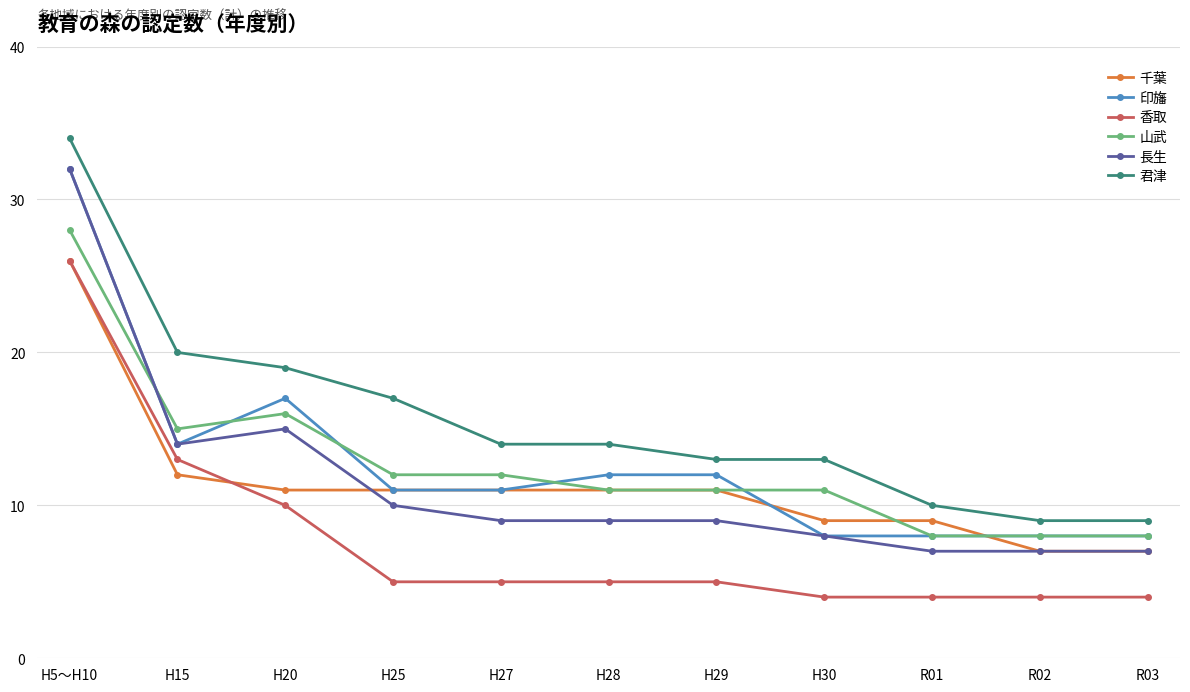

Reading right to left, transcribe all the data shown in this chart.

千葉: R03=7	R02=7	R01=9	H30=9	H29=11	H28=11	H27=11	H25=11	H20=11	H15=12	H5～H10=26
印旛: R03=8	R02=8	R01=8	H30=8	H29=12	H28=12	H27=11	H25=11	H20=17	H15=14	H5～H10=32
香取: R03=4	R02=4	R01=4	H30=4	H29=5	H28=5	H27=5	H25=5	H20=10	H15=13	H5～H10=26
山武: R03=8	R02=8	R01=8	H30=11	H29=11	H28=11	H27=12	H25=12	H20=16	H15=15	H5～H10=28
長生: R03=7	R02=7	R01=7	H30=8	H29=9	H28=9	H27=9	H25=10	H20=15	H15=14	H5～H10=32
君津: R03=9	R02=9	R01=10	H30=13	H29=13	H28=14	H27=14	H25=17	H20=19	H15=20	H5～H10=34